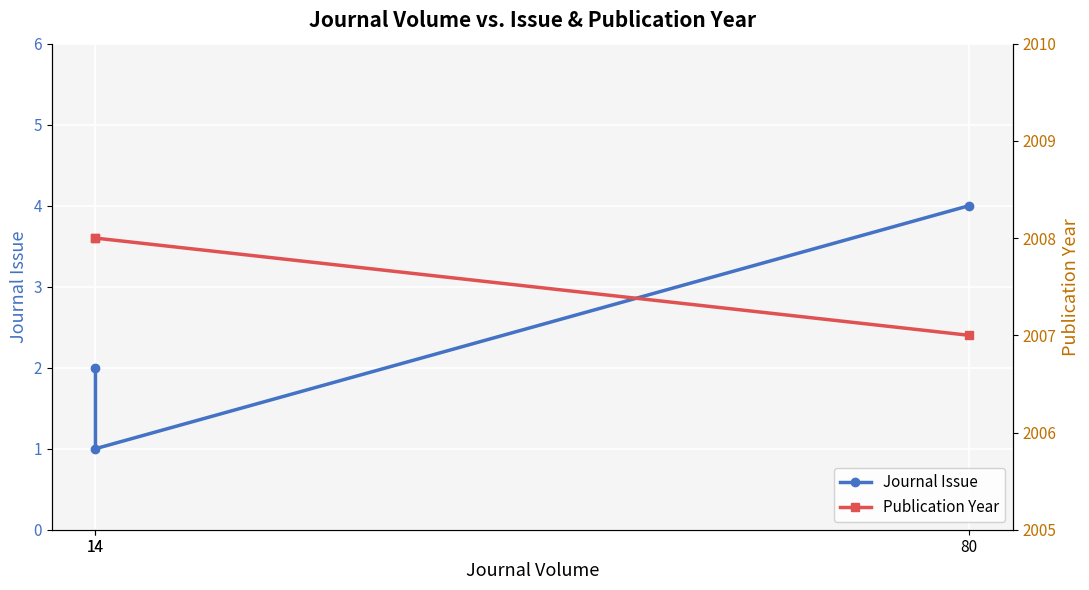

What is the value of the Journal Issue point at the 2nd from the left?

2